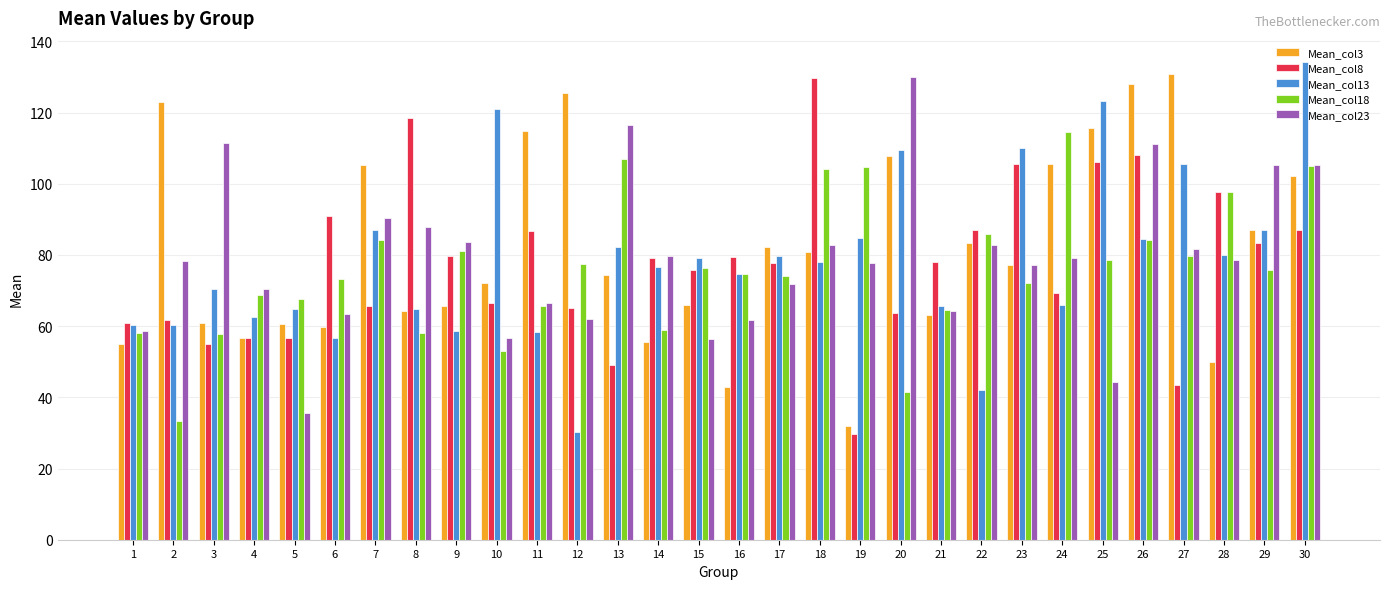

Which category has the lowest value in the Mean_col8 series?

19